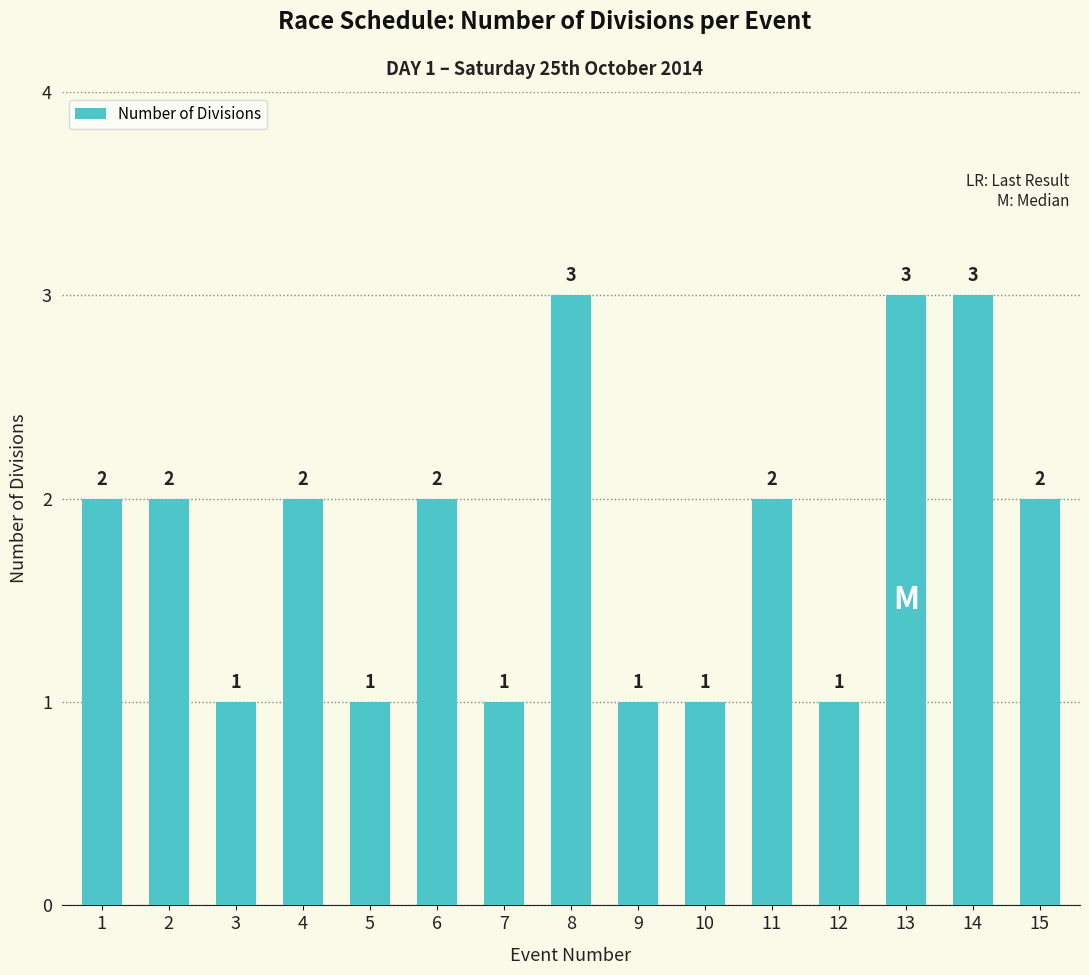

Reading right to left, list all the values displayed in this chart.

2	3	3	1	2	1	1	3	1	2	1	2	1	2	2